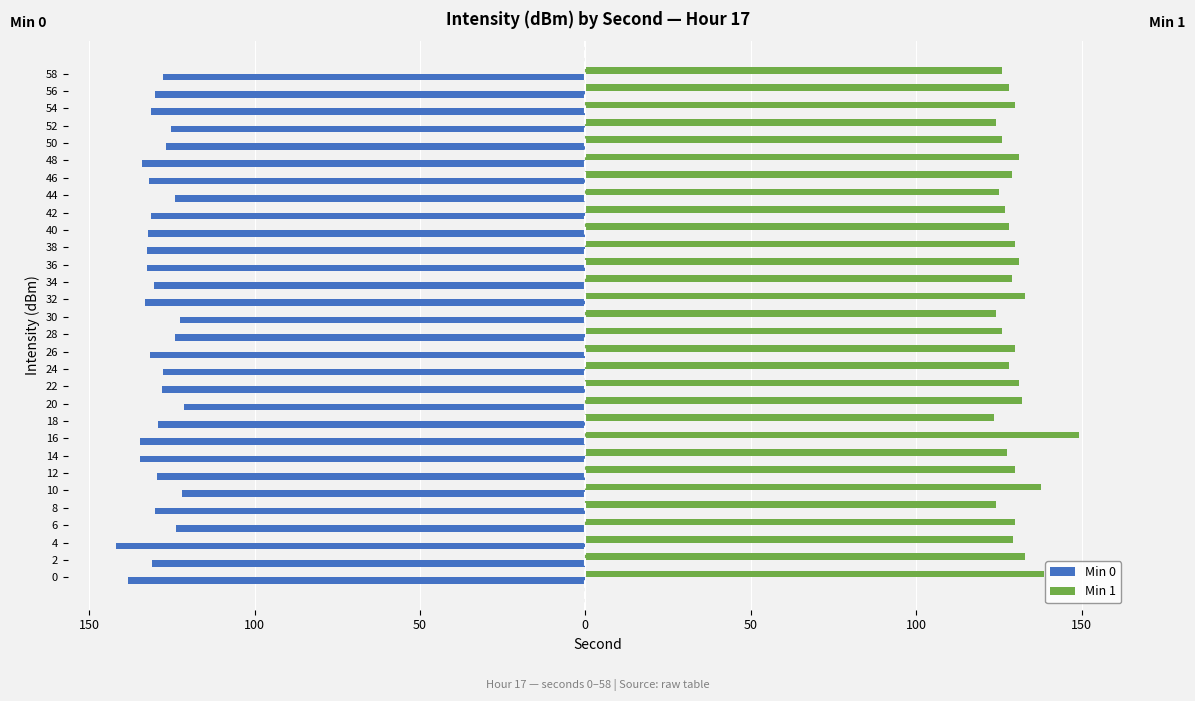

List the series in order of their overall mean, lowest first.

Min 0, Min 1